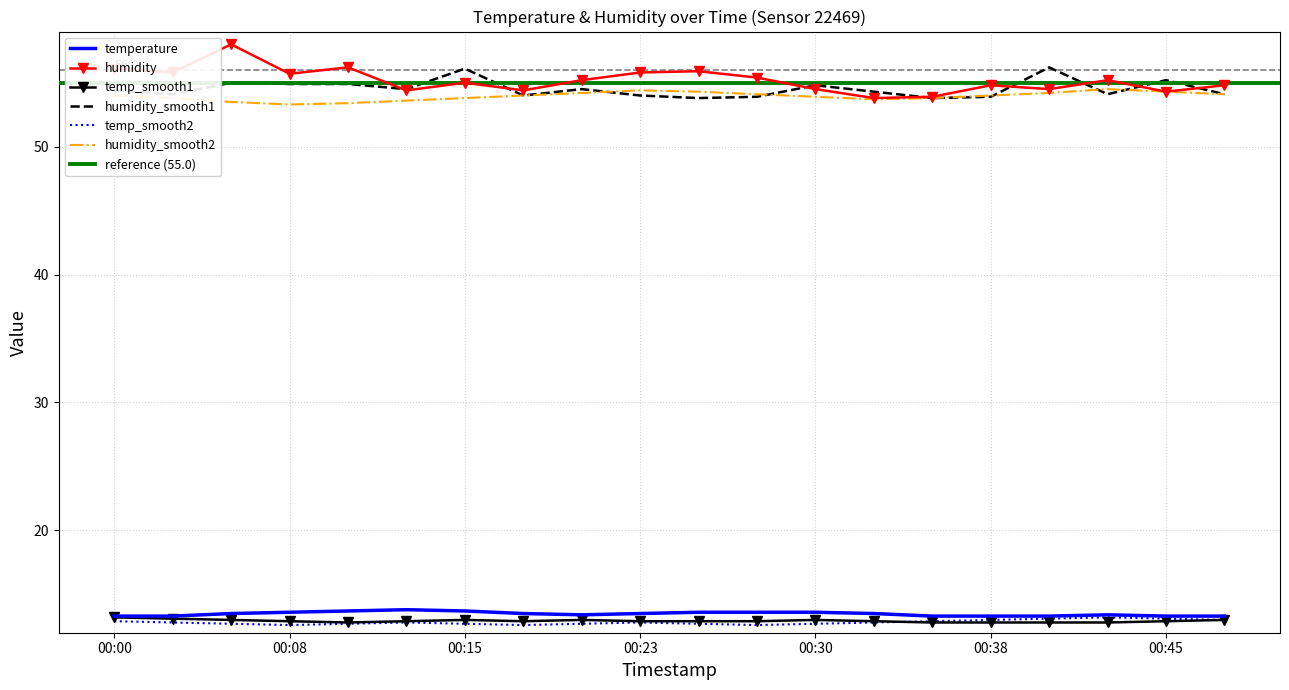

At which category does the chart reach its minimum across all series?

00:08